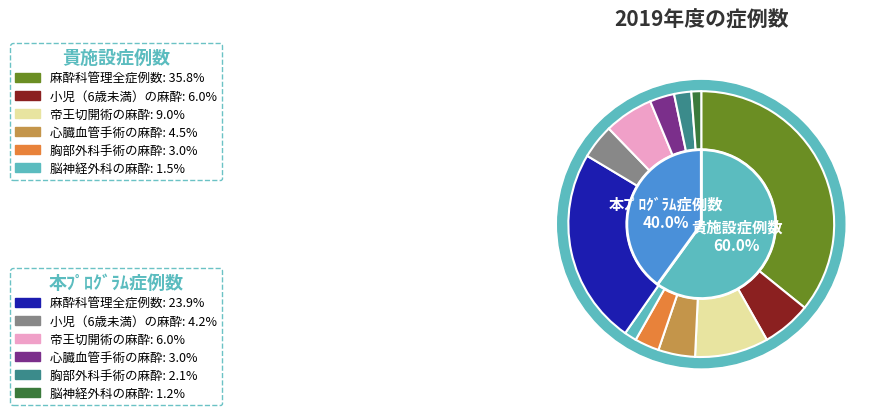

Which has a higher value, 麻酔科管理全症例数 or 小児（6歳未満）の麻酔?

麻酔科管理全症例数